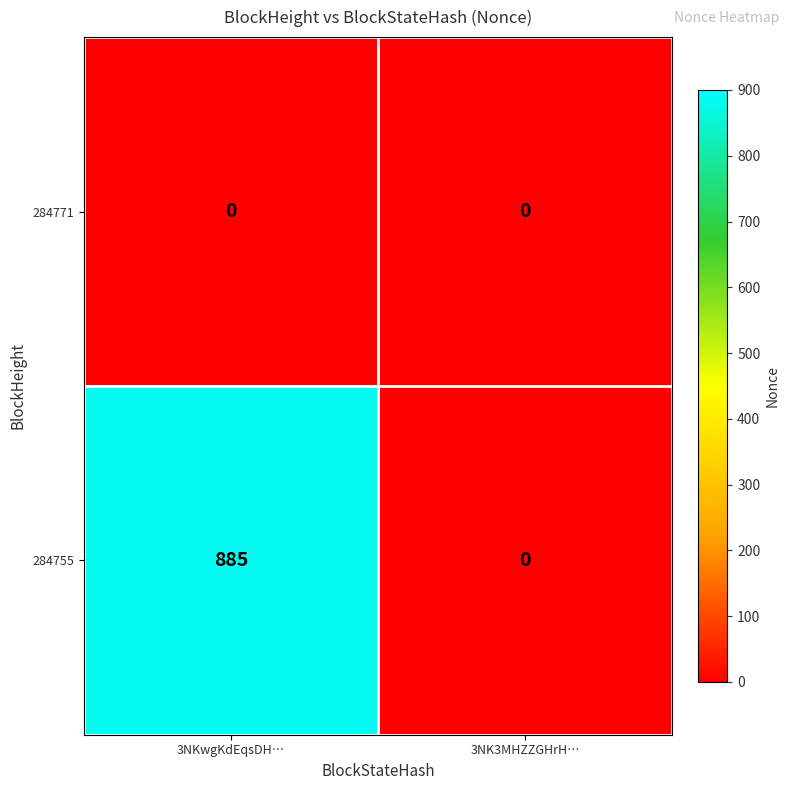

Reading left to right, transcribe all the data shown in this chart.

284771: 0	0
284755: 885	0